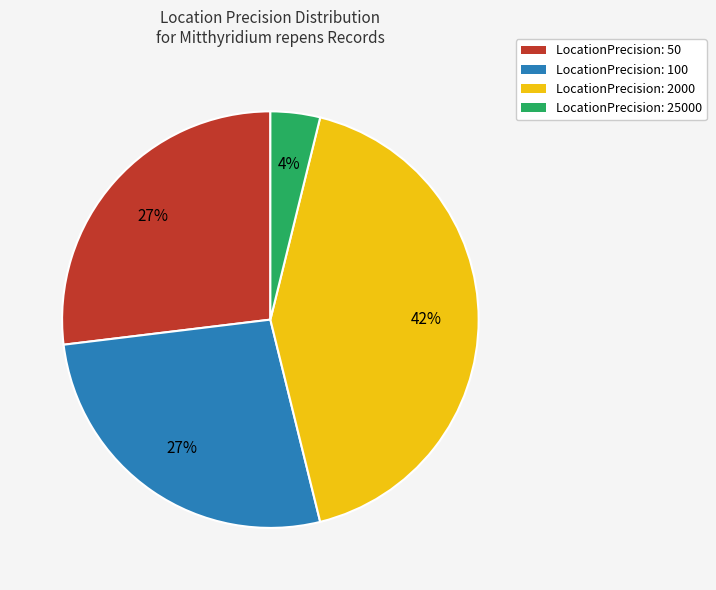

To the nearest percent, what is the average slice percentage?

25%